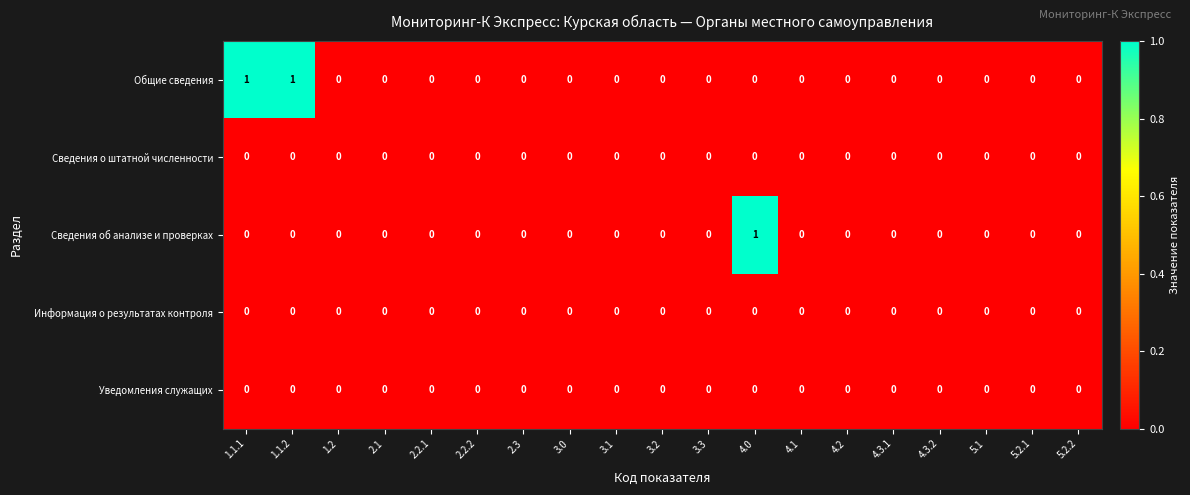

Which series has the largest total across all categories?

Общие сведения